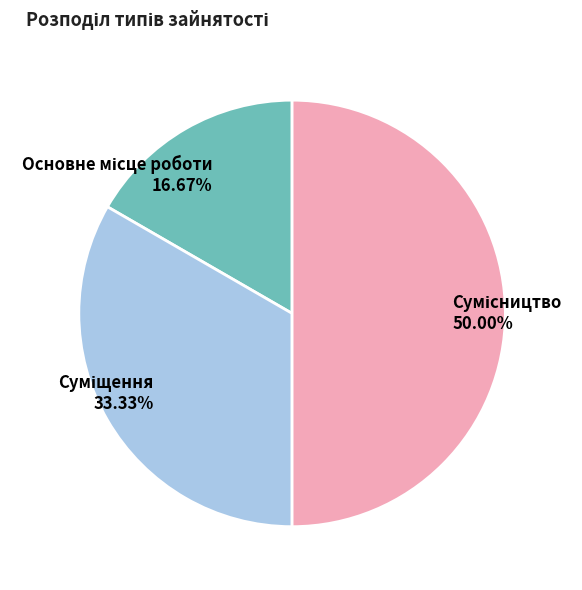

How many segments does this pie chart have?

3